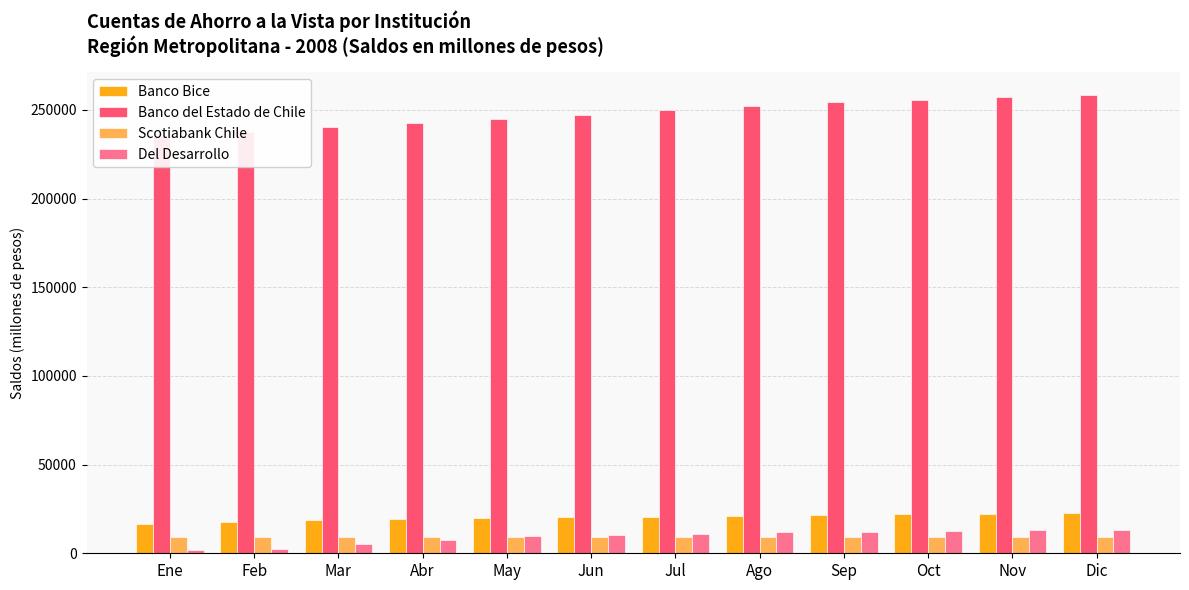

Which has a higher value, Ago or Jun?

Ago